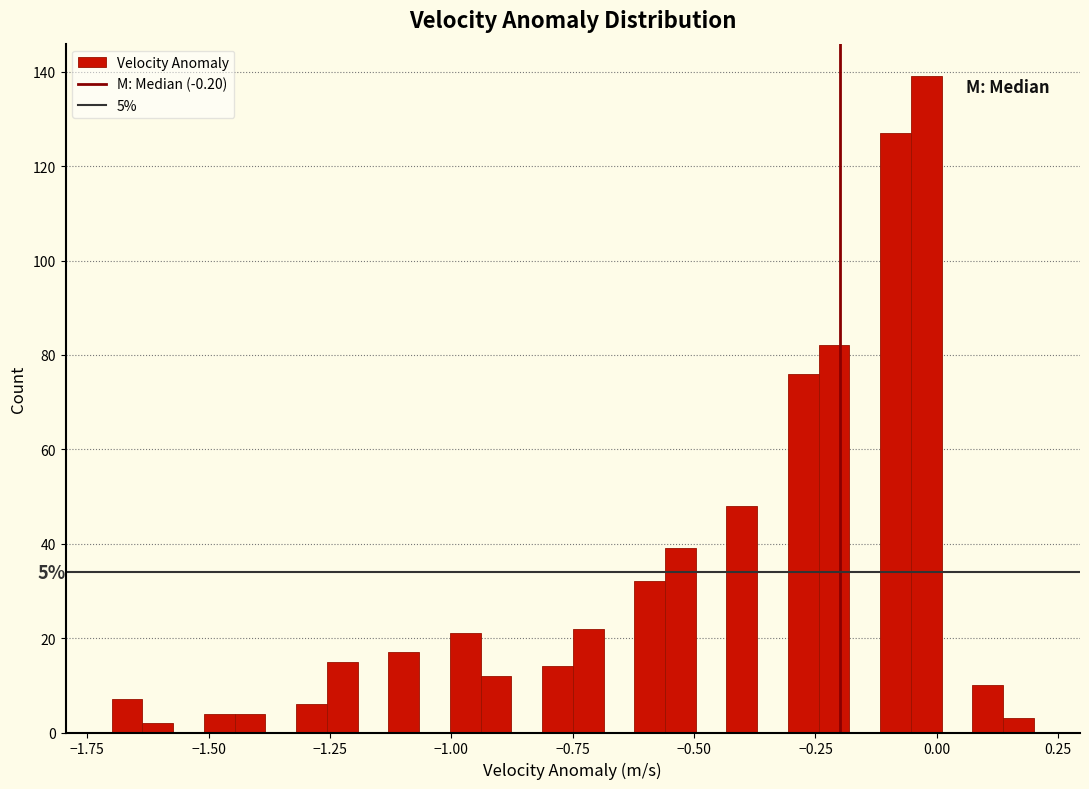

Read against the x-axis, roughly where is the centre of the tallest bar?

0.00